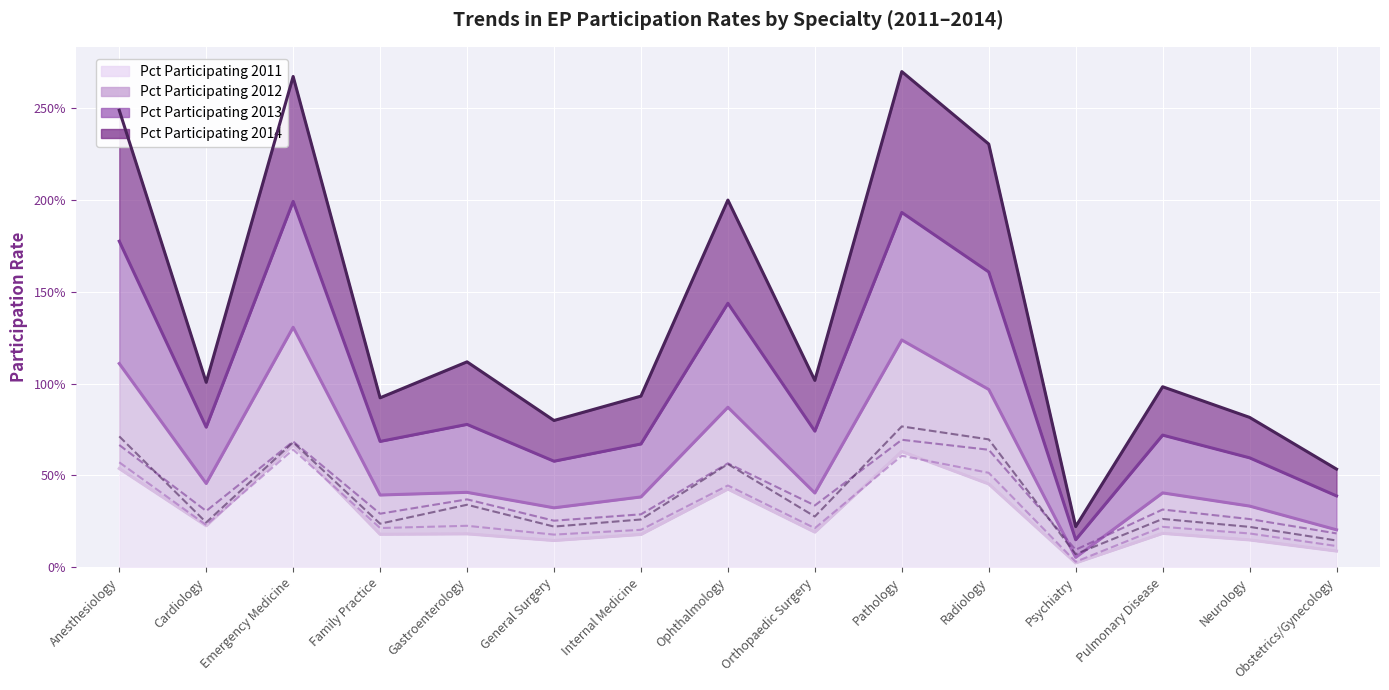

Which series has the largest total across all categories?

Pct Participating 2013